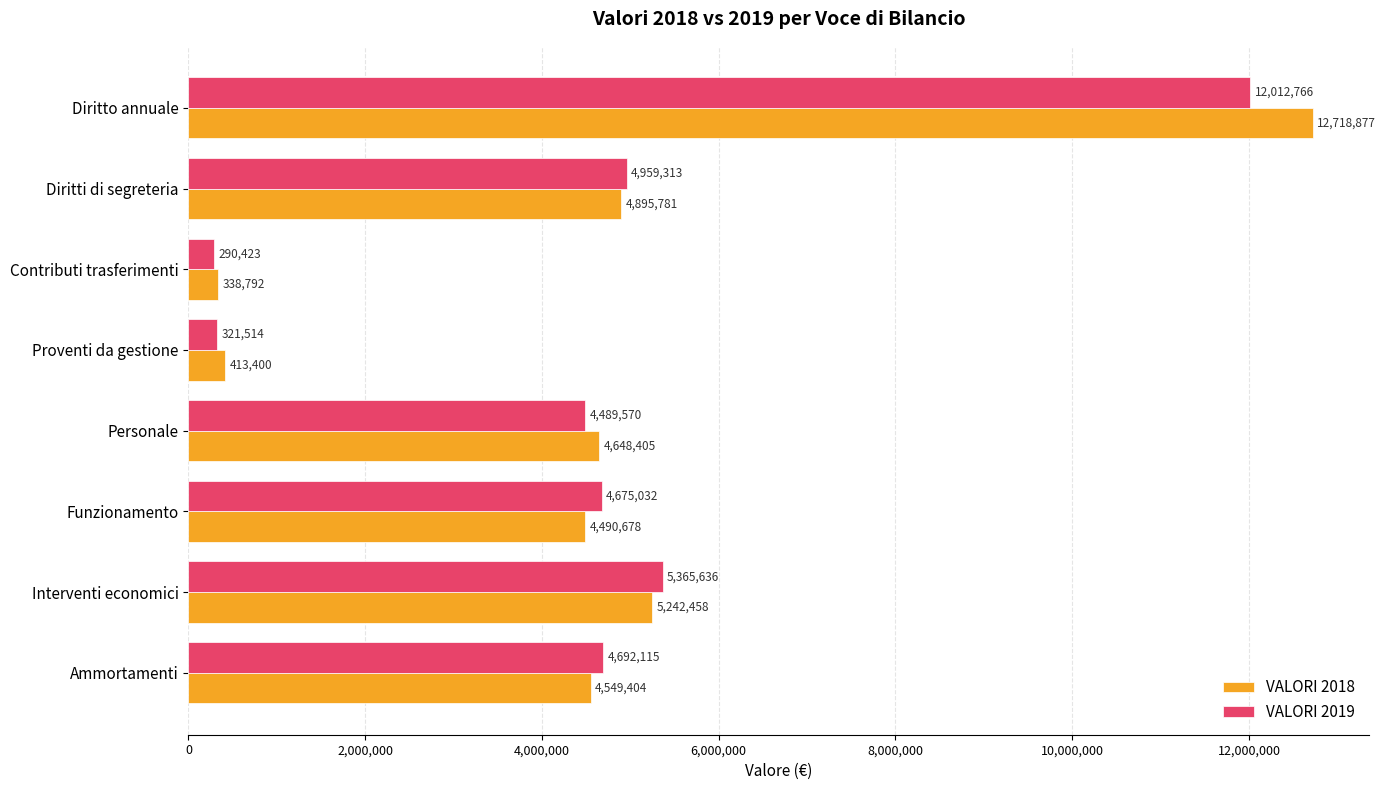

How many values in the VALORI 2018 series are below 4648405?

4